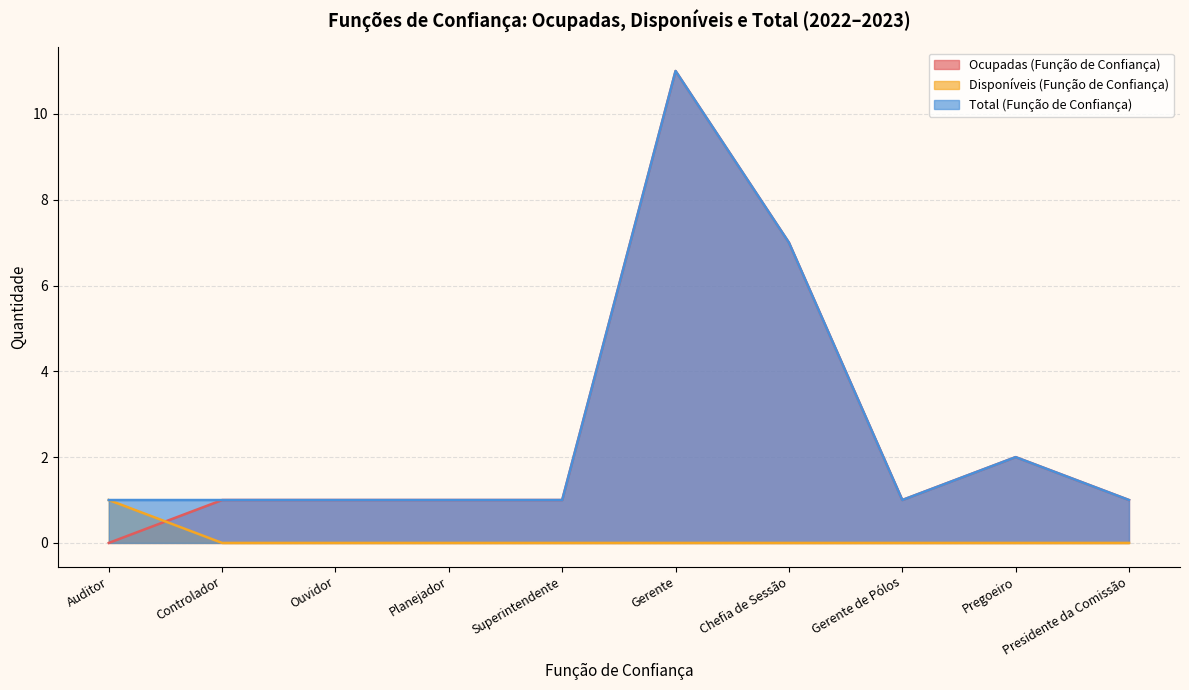

What is the maximum value for Disponíveis (Função de Confiança)?

1